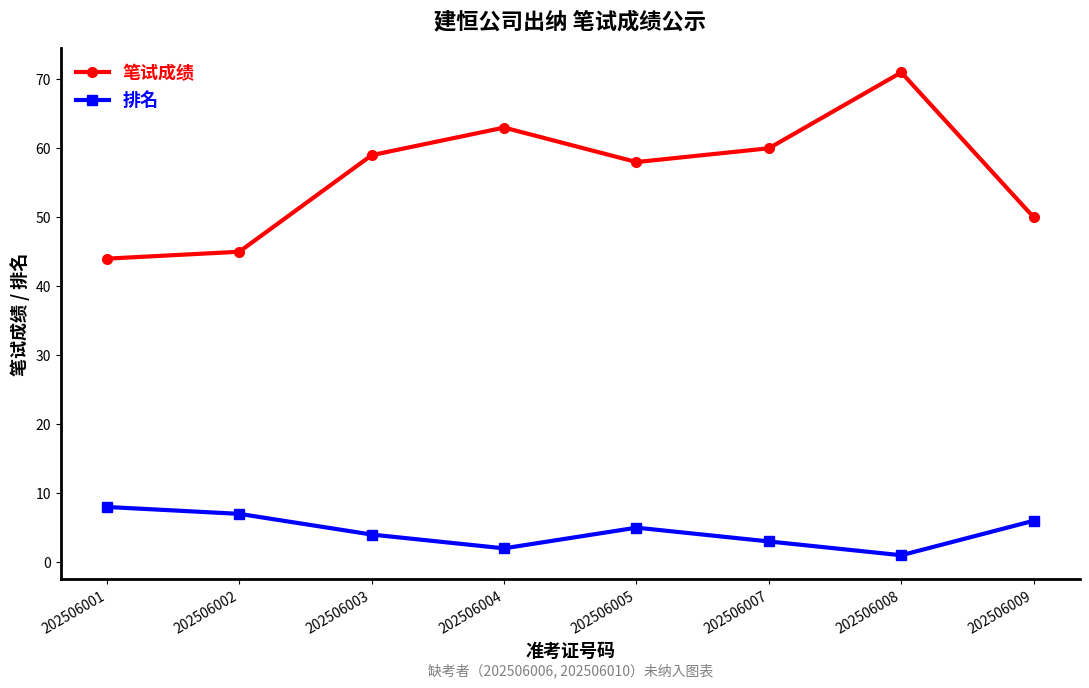

True or false: 笔试成绩 and 排名 cross at least once.

False